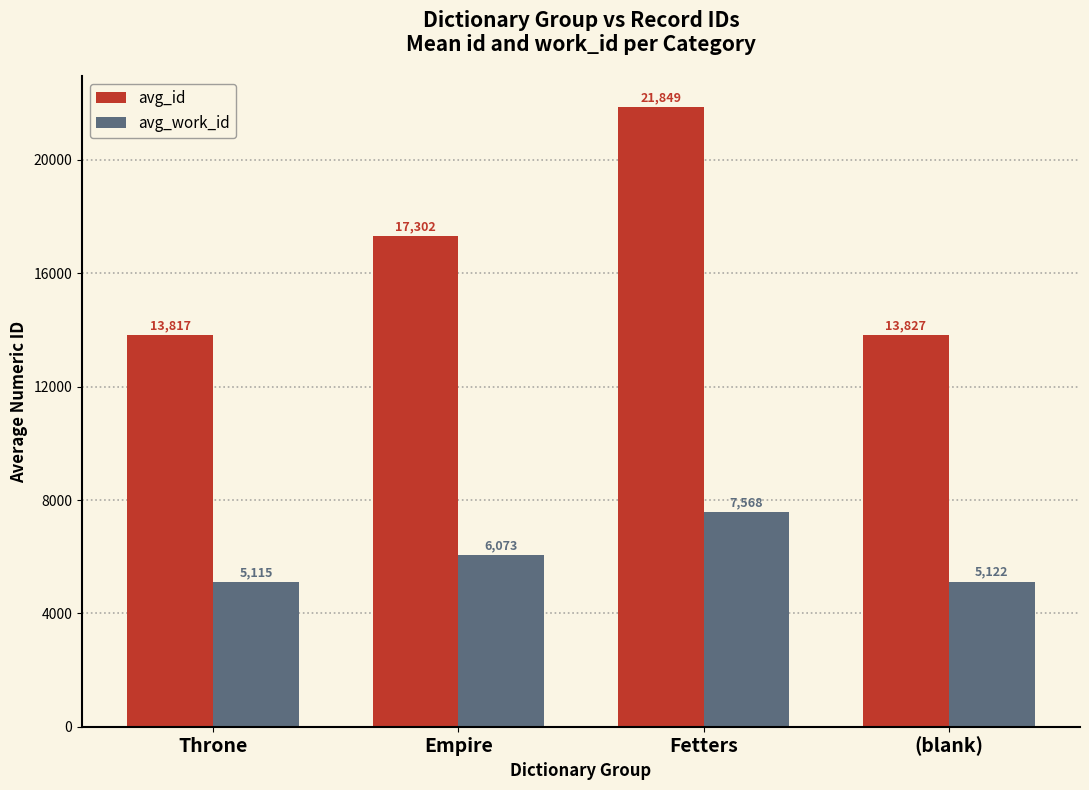

Are the bars grouped side by side (vs. stacked)?

Yes